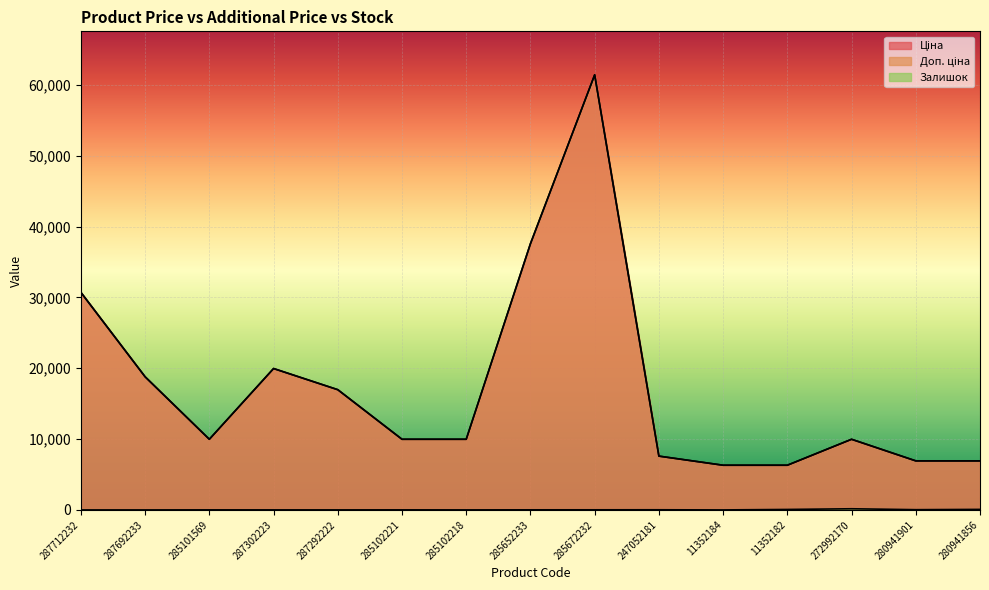

What position from the right is 280941856?

1